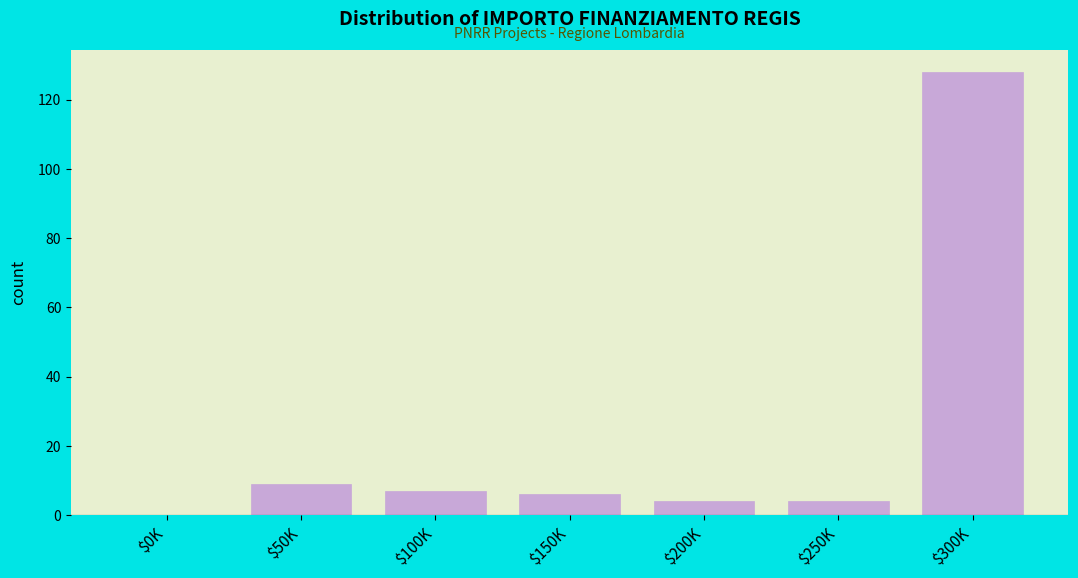

True or false: the data shows 0 at $0K.

True